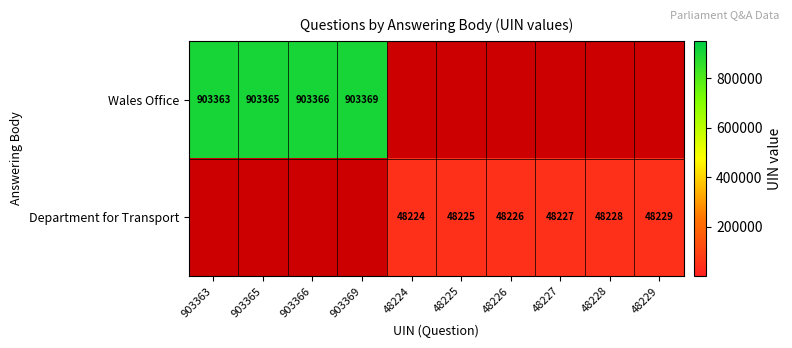

The value of Wales Office at 903369 is 903369. True or false?

True